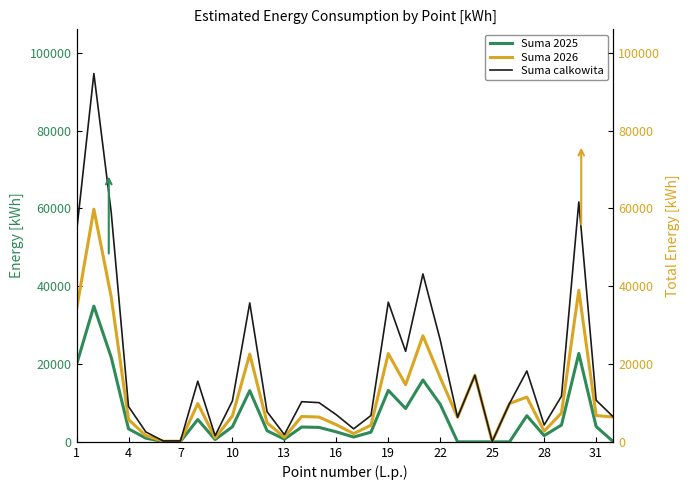

How many values in the Suma calkowita series are below 10317?

16